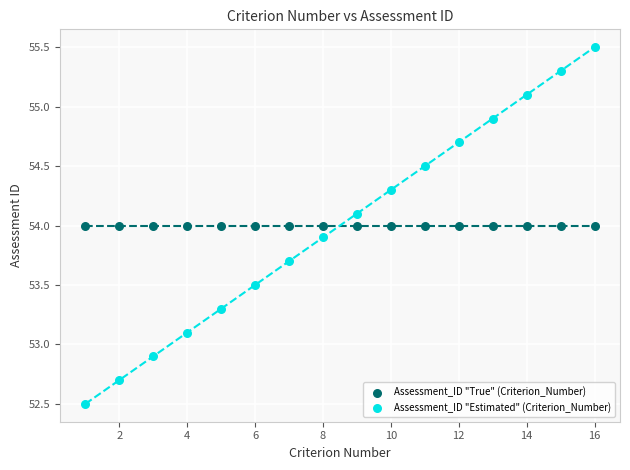

Which series contains the highest Y value?

Assessment_ID "Estimated" (Criterion_Number)